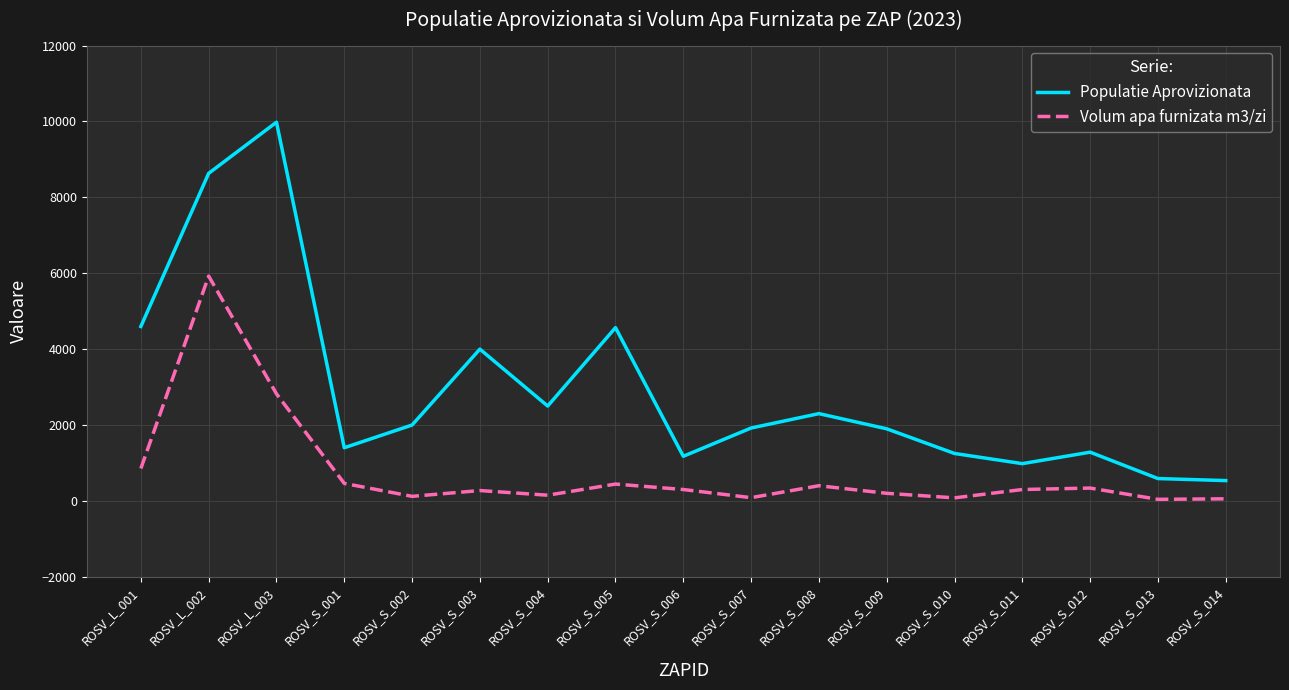

The value of Populatie Aprovizionata at ROSV_L_002 is 3202.1. True or false?

False